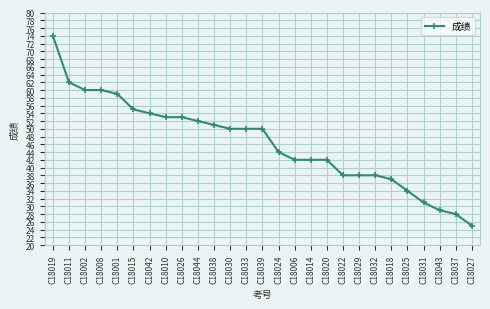

What is the value of the 20th point from the left?

38